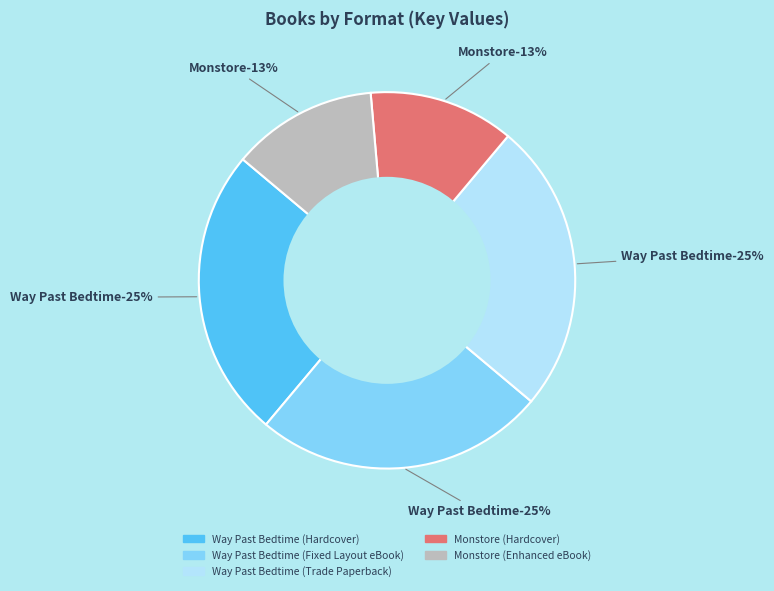

True or false: Way Past Bedtime (Fixed Layout eBook) accounts for 30% of the total.

False